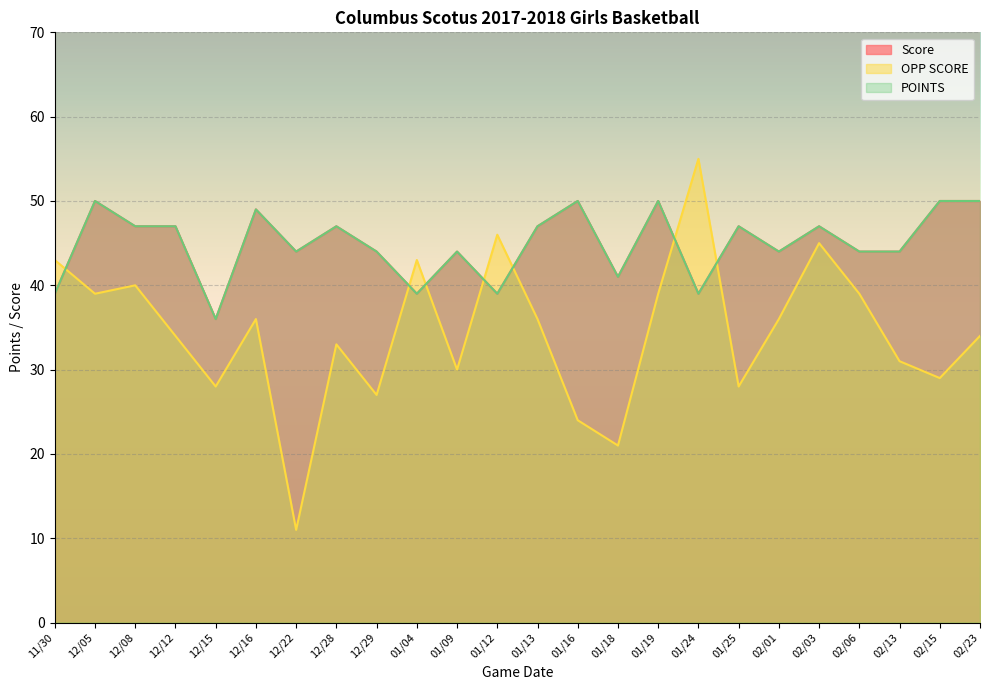

How many lines are shown in the chart?

3